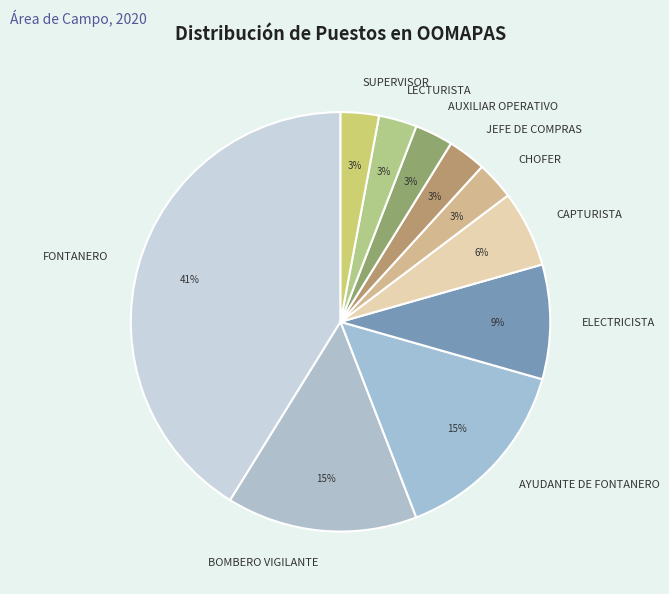

To the nearest percent, what is the combined percentage of FONTANERO and CAPTURISTA?

47%